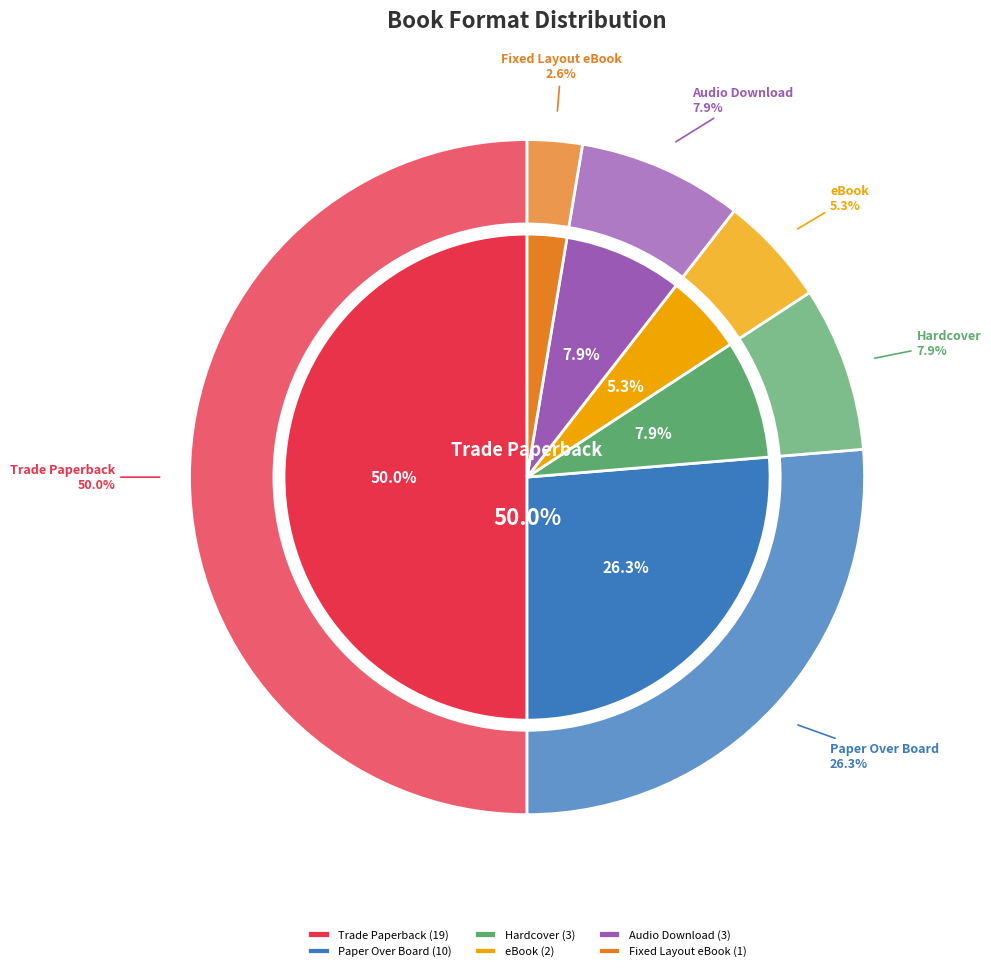

Combined, do Fixed Layout eBook and Audio Download account for over 50%?

No